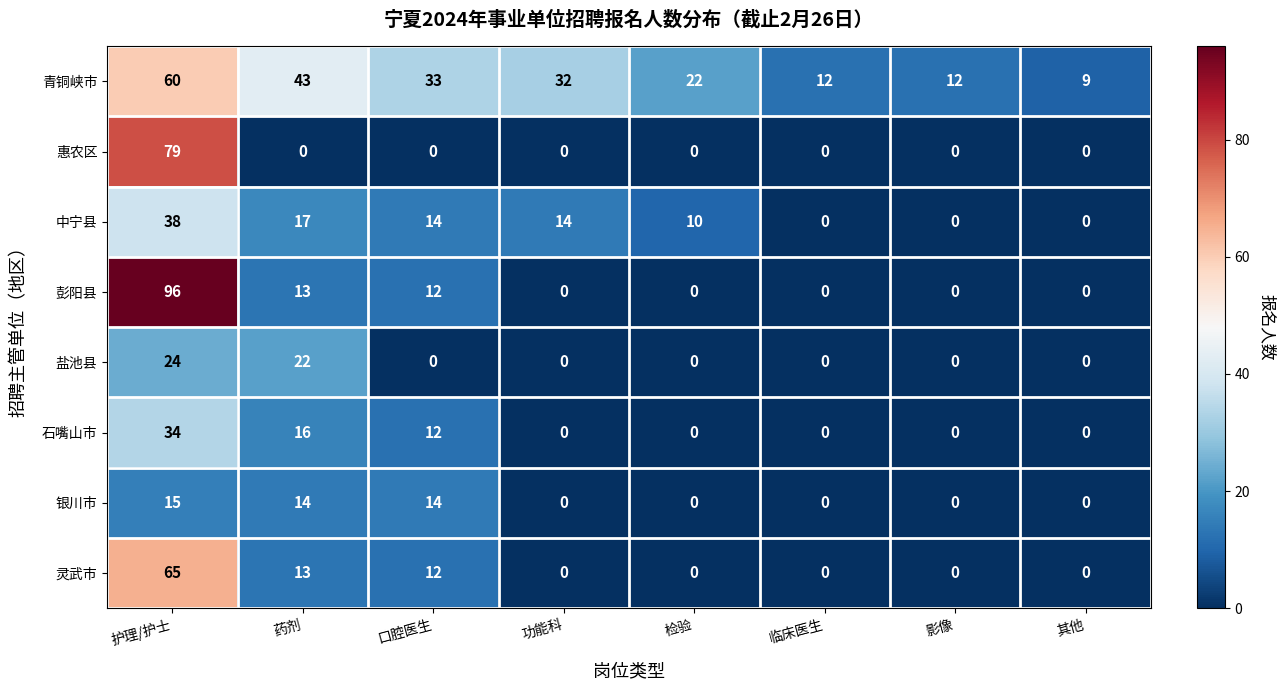

What is the maximum value for 青铜峡市?

60